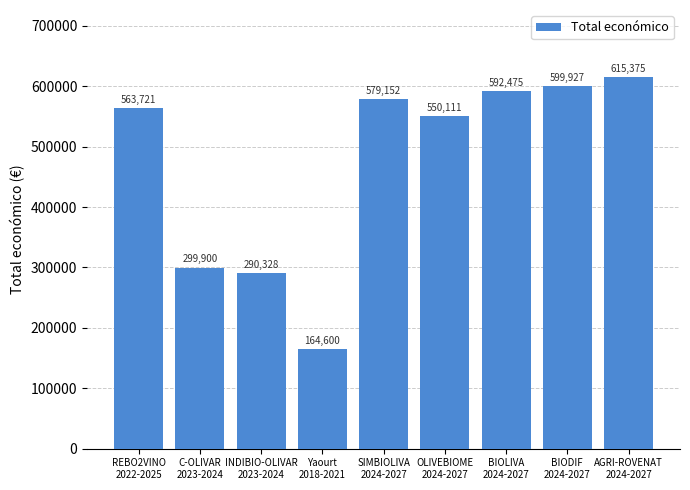

How many data points does each series have?

9